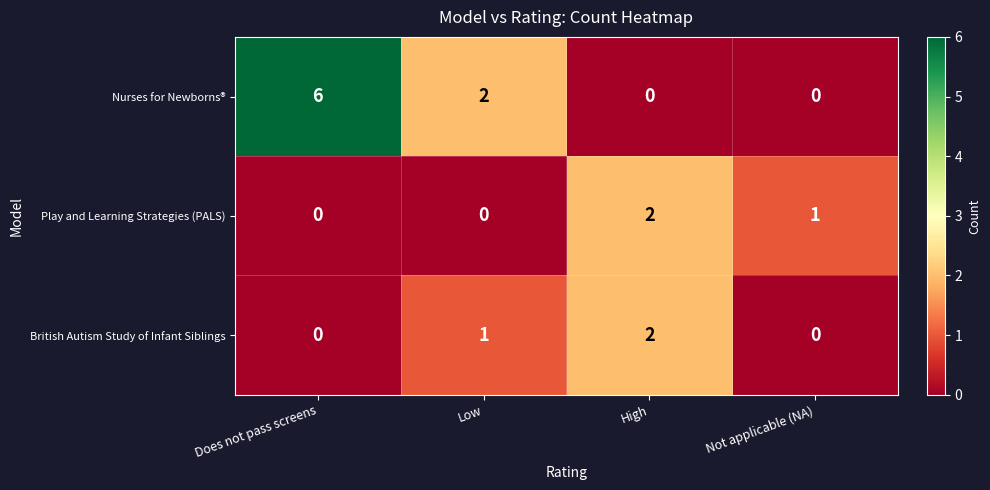

Where is Nurses for Newborns® nearest to the value 3?

Low